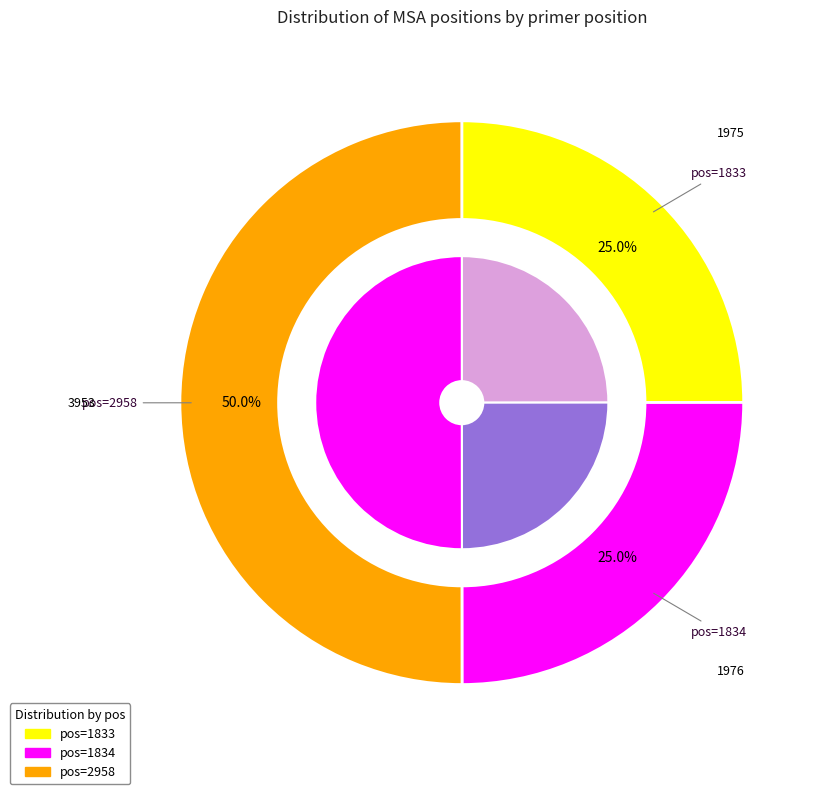

What is the change in value from 1833 to 2958?

+1978